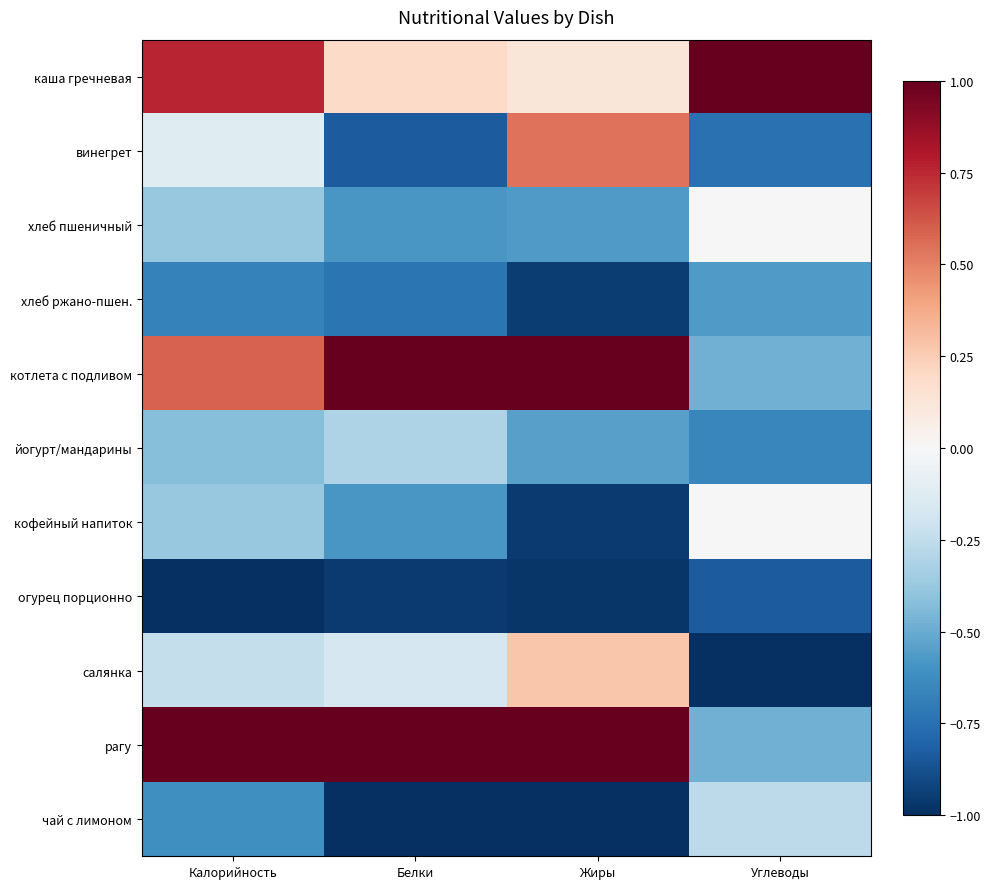

At Жиры, list the series in order from smallest to largest.

чай с лимоном, огурец порционно, кофейный напиток, хлеб ржано-пшен., хлеб пшеничный, йогурт/мандарины, каша гречневая, салянка, винегрет, котлета с подливом, рагу